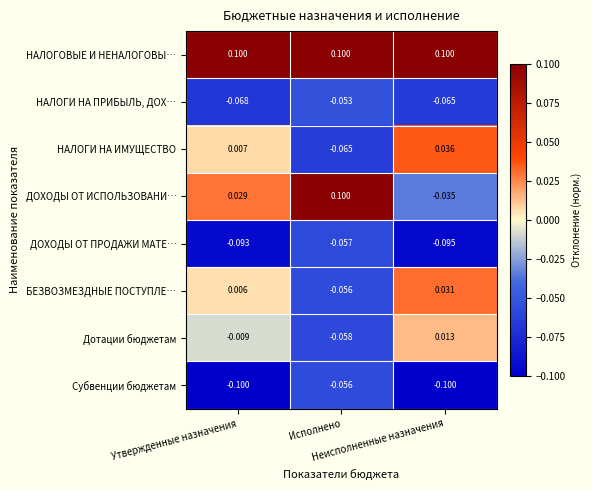

What is the difference between the highest and lowest values at Утвержденные назначения?

0.2